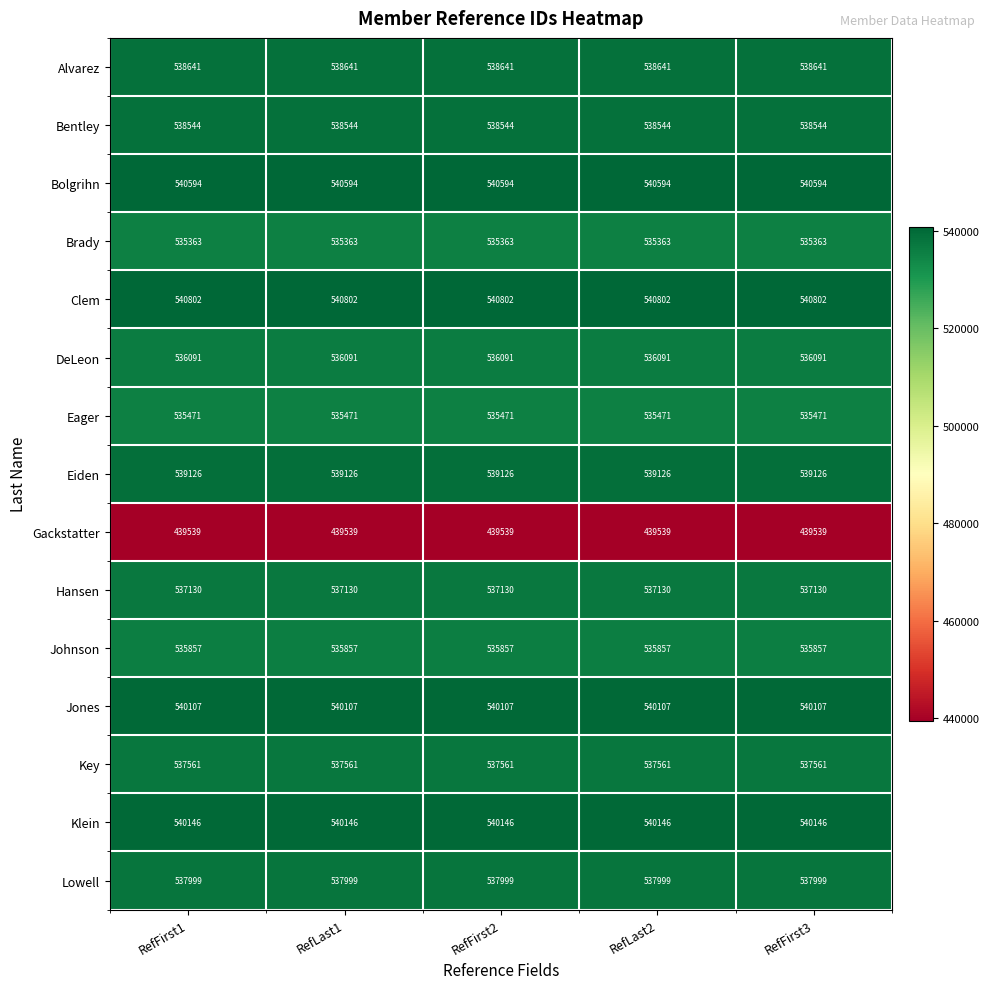

What is the smallest value displayed?

439539